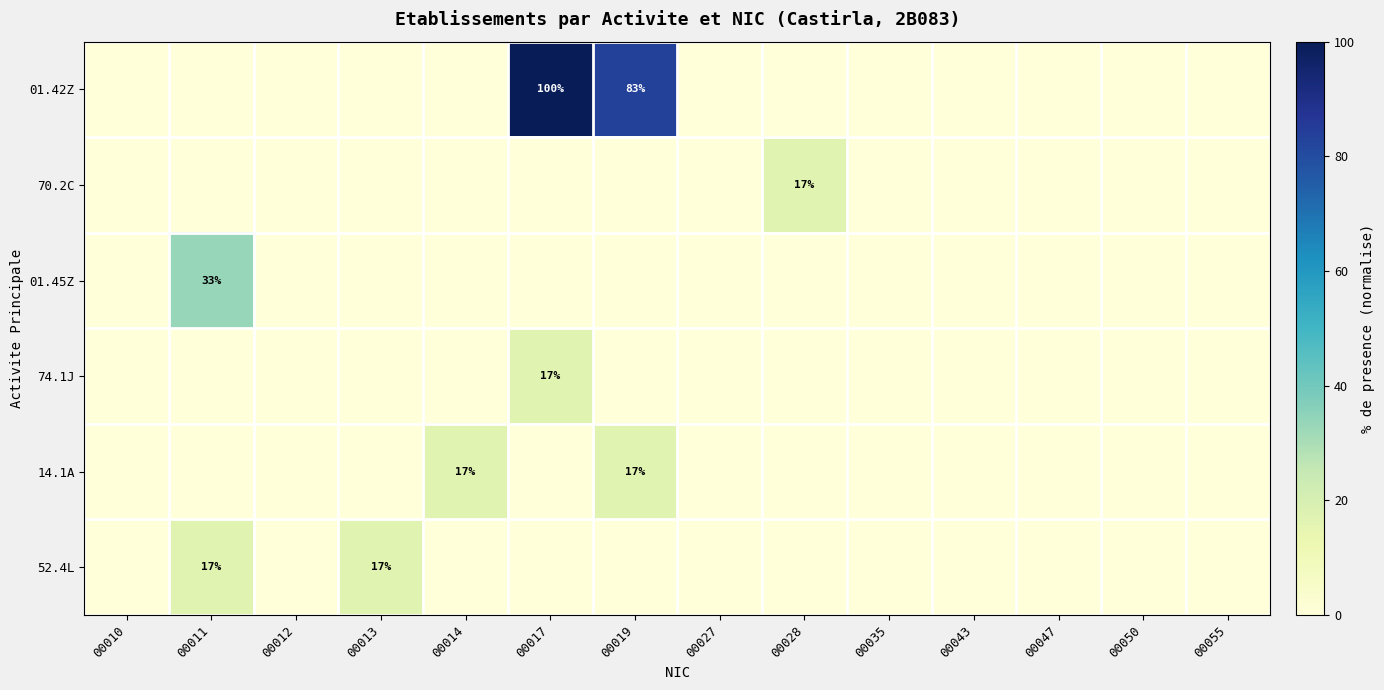

True or false: 01.45Z has a value of 33 at 00011.

True